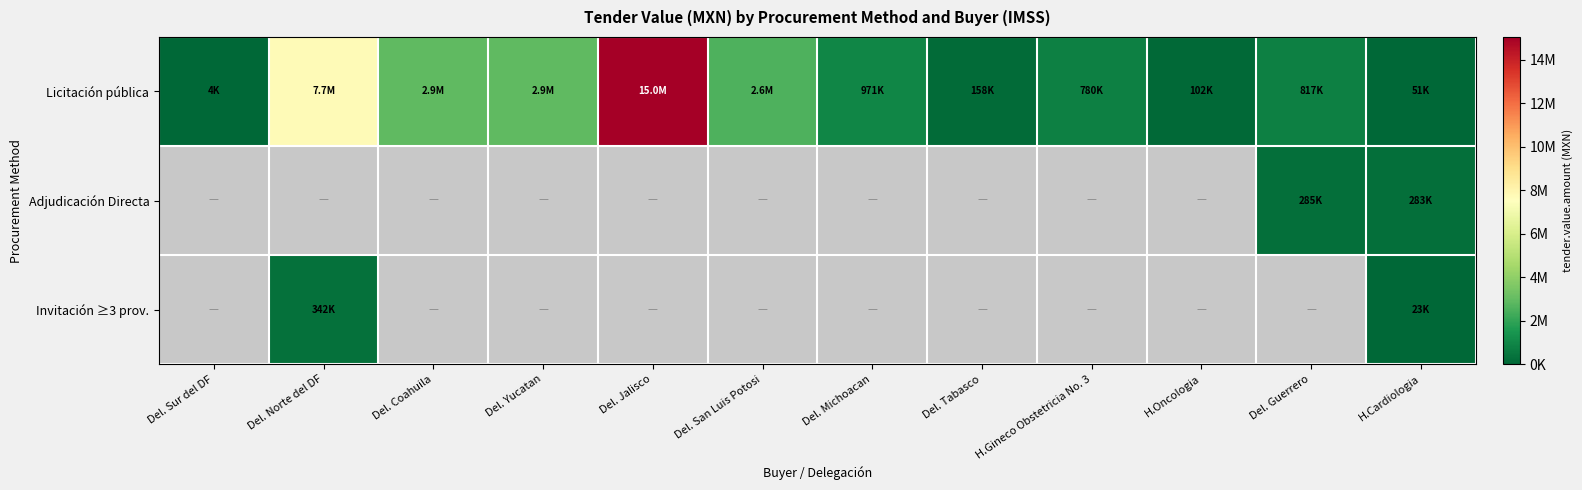

Rank the categories by Licitación pública value from highest to lowest.

Del. Jalisco, Del. Norte del DF, Del. Coahuila, Del. Yucatan, Del. San Luis Potosi, Del. Michoacan, Del. Guerrero, H.Gineco Obstetricia No. 3, Del. Tabasco, H.Oncologia, H.Cardiologia, Del. Sur del DF